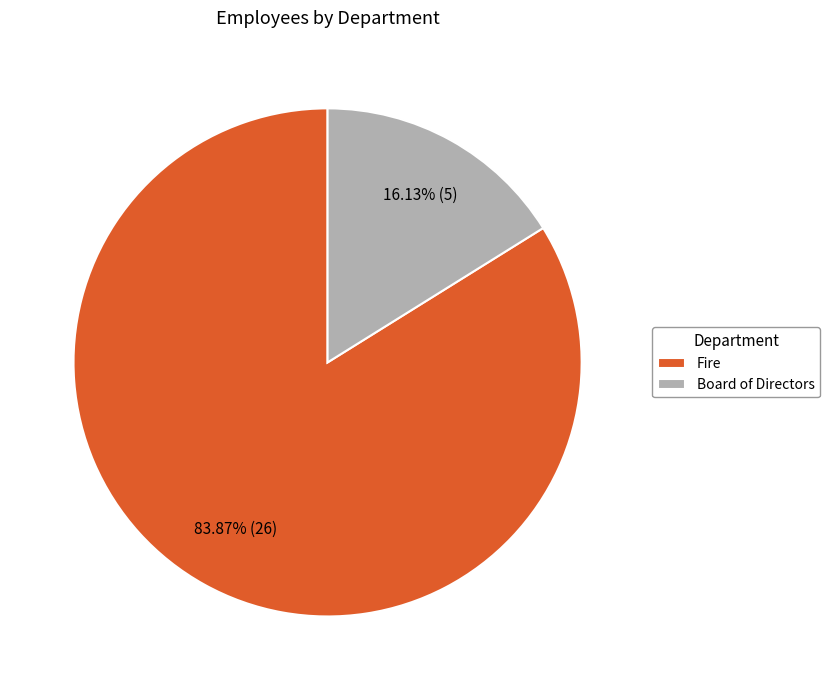

What percentage do Fire and Board of Directors together represent?

100.0%